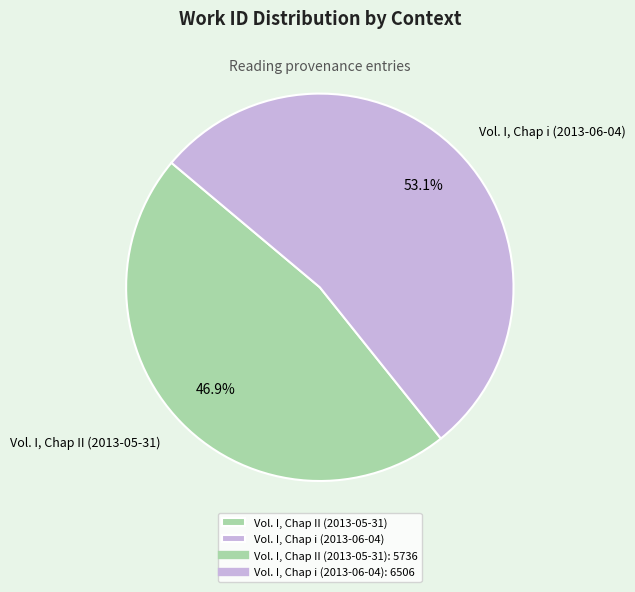

How many segments does this pie chart have?

2